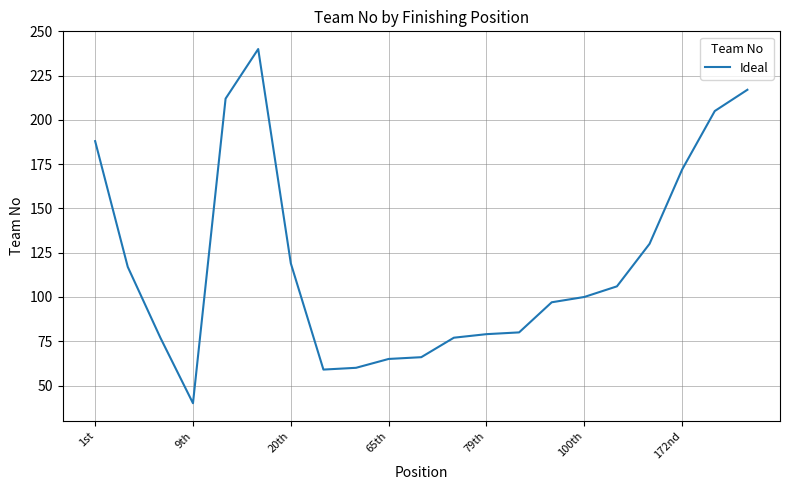

What is the difference between the maximum and minimum values?

200